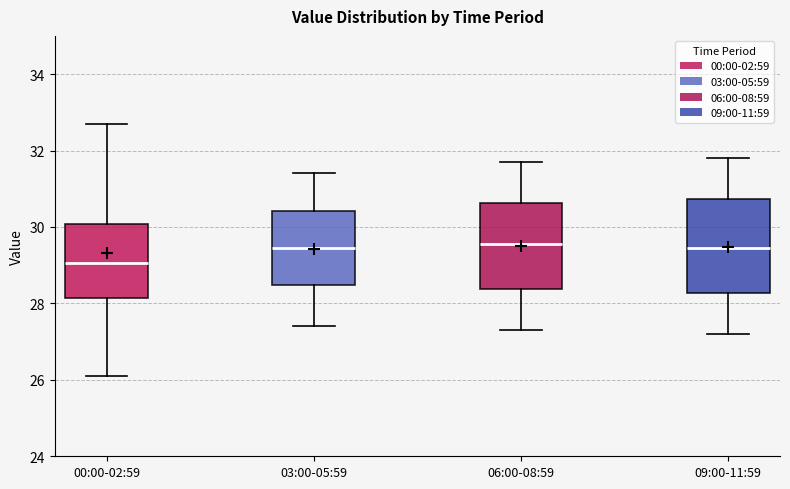

Which box has the lowest median line?

00:00-02:59